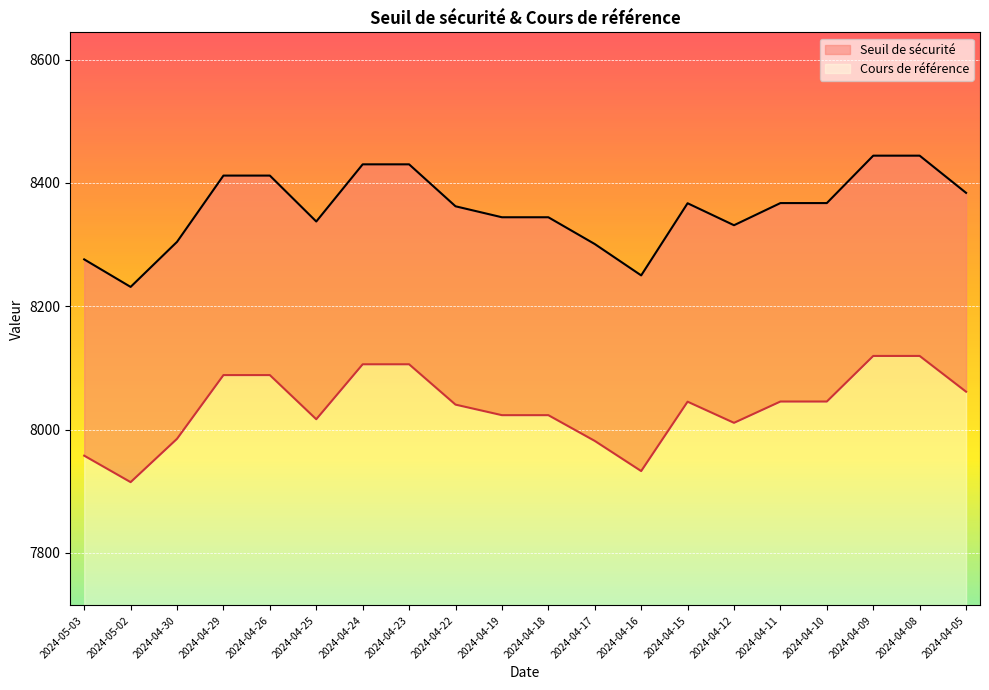

True or false: Cours de référence (line) and Seuil de sécurité (line) cross at least once.

False